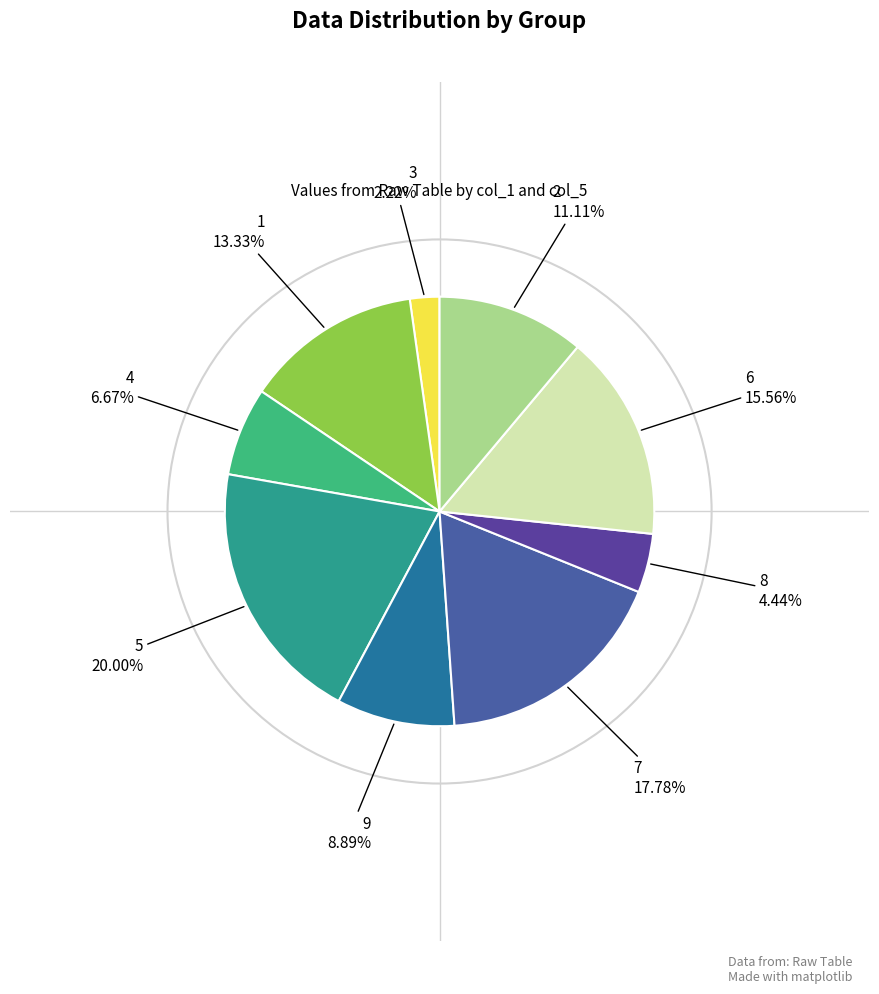

Does 8 represent more than half of the total?

No